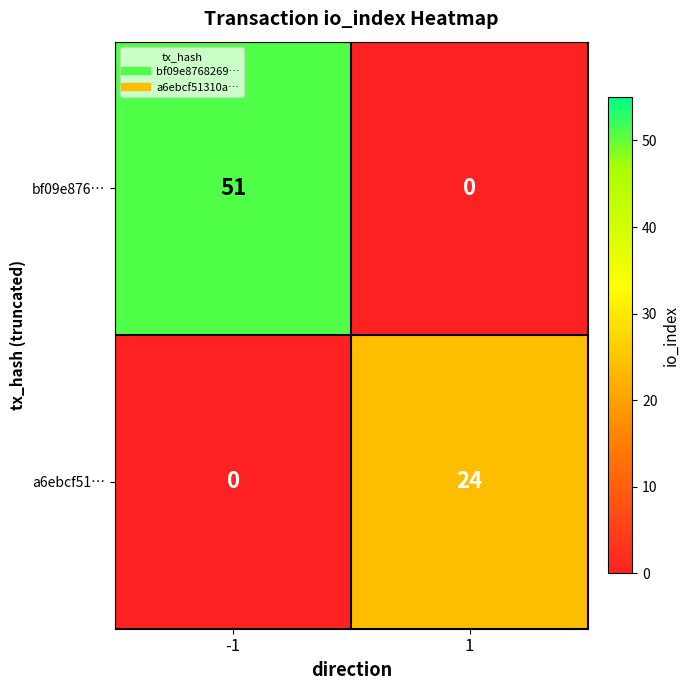

At -1, list the series in order from largest to smallest.

bf09e876…, a6ebcf51…